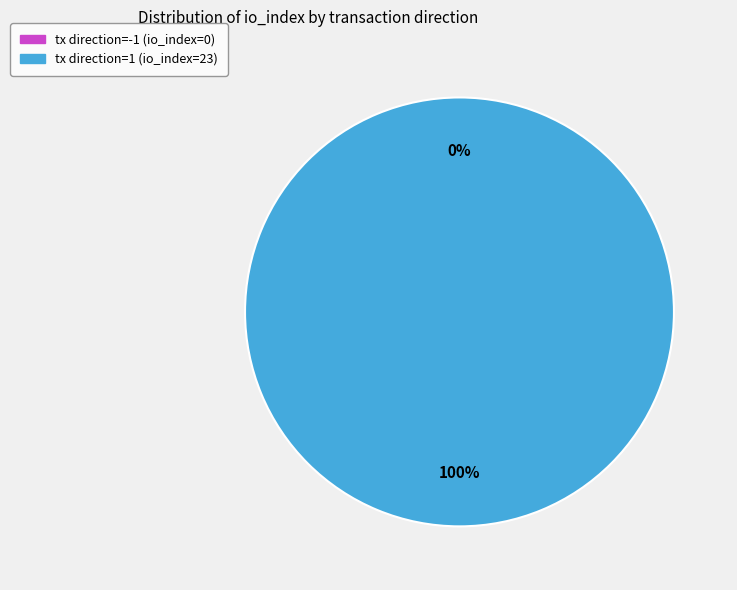

How many segments does this pie chart have?

2